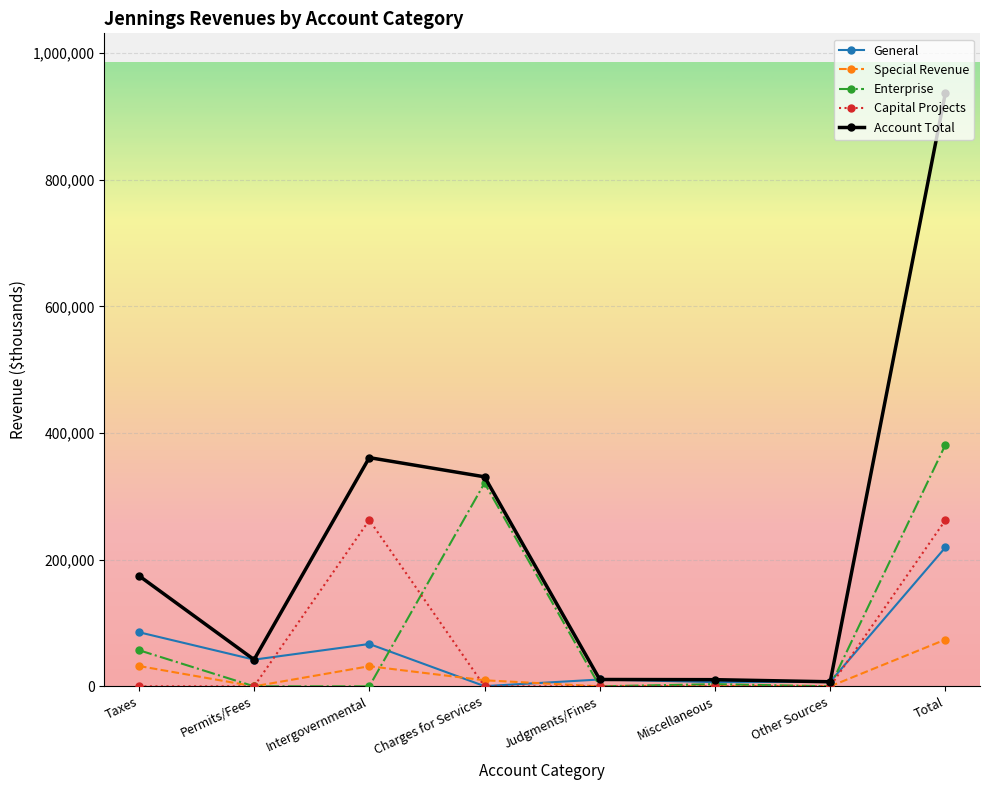

Where does the Enterprise series first go above 3465?

Taxes